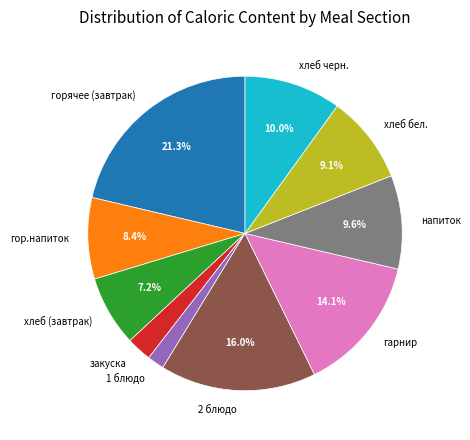

To the nearest percent, what is the combined percentage of горячее (завтрак) and гор.напиток?

30%